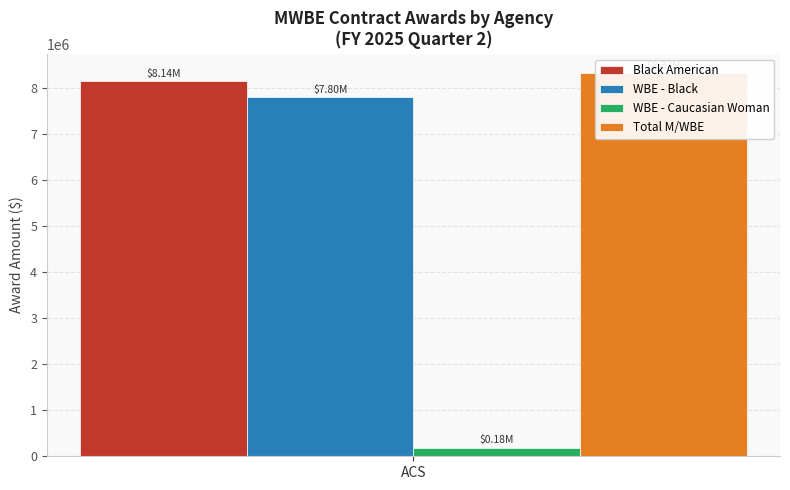

What is the label of the 5th bar from the right?

ACS